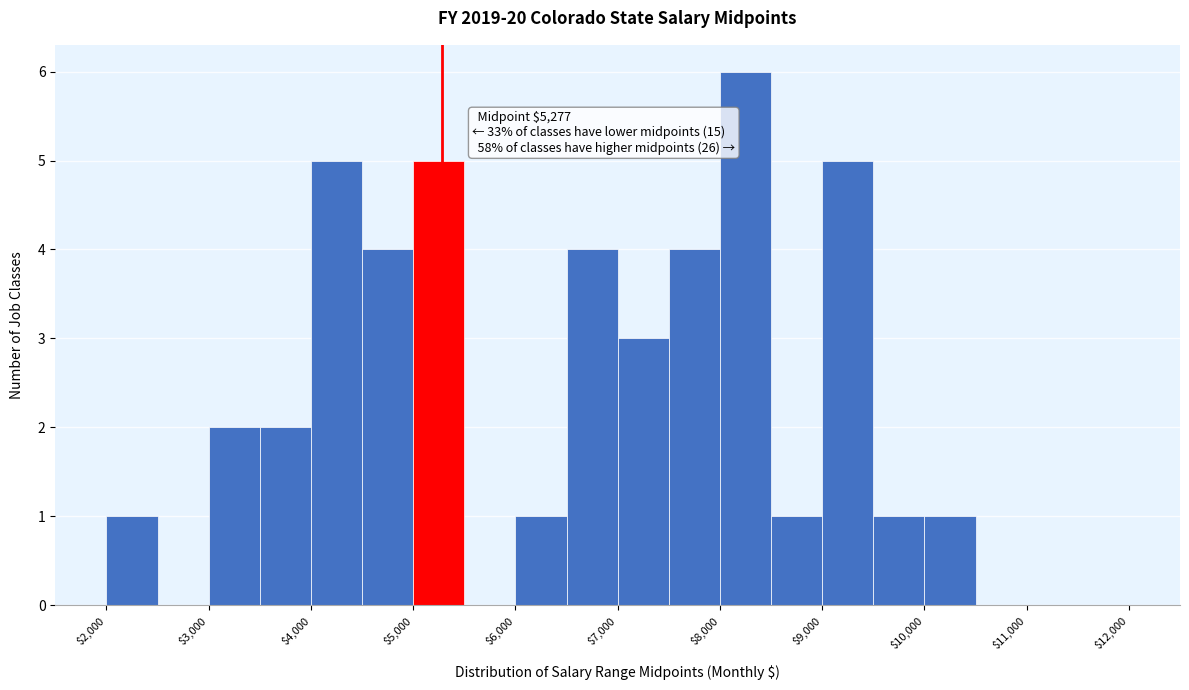

Which range on the x-axis has the tallest bar?

8000 to 8500